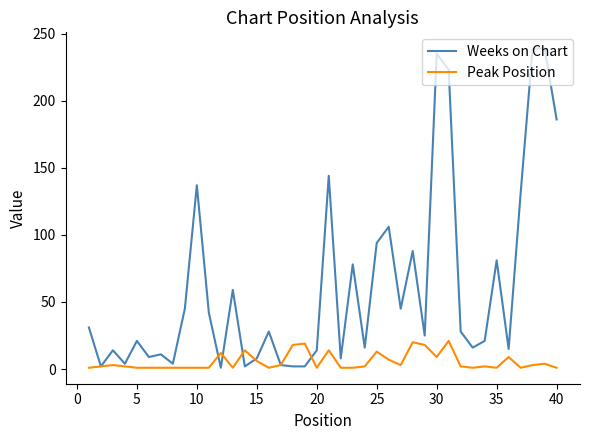

Which series has the largest range (max minus min)?

Weeks on Chart